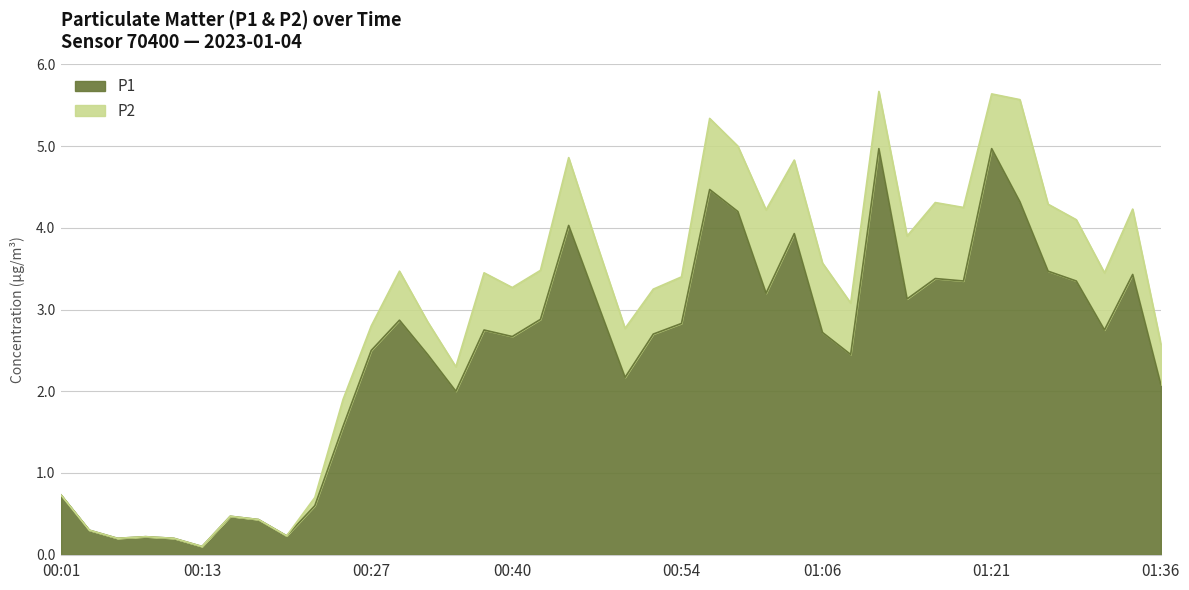

List the labels in order of value, smallest first.

00:13, 00:05, 00:10, 00:08, 00:20, 00:03, 00:18, 00:15, 00:23, 00:01, 00:25, 00:35, 01:36, 00:49, 00:32, 01:09, 00:27, 00:40, 00:52, 01:06, 00:37, 01:31, 00:54, 00:30, 00:42, 00:47, 01:14, 01:01, 01:18, 01:28, 01:16, 01:33, 01:26, 01:04, 00:44, 00:59, 01:23, 00:57, 01:11, 01:21